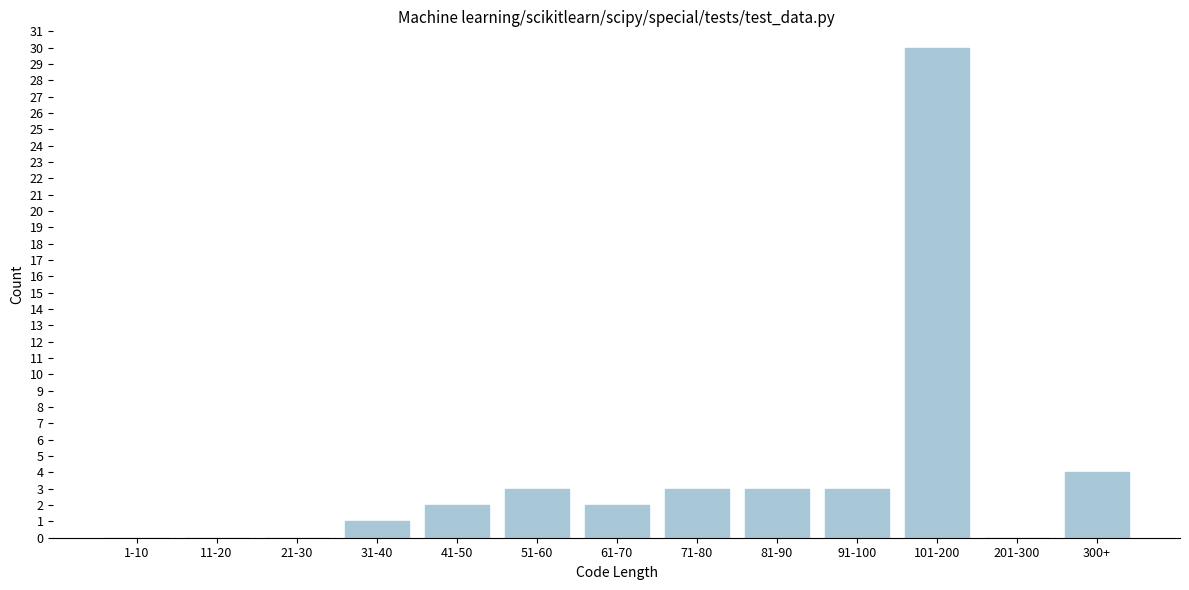

Reading left to right, extract all data points from this chart.

1-10=0	11-20=0	21-30=0	31-40=1	41-50=2	51-60=3	61-70=2	71-80=3	81-90=3	91-100=3	101-200=30	201-300=0	300+=4